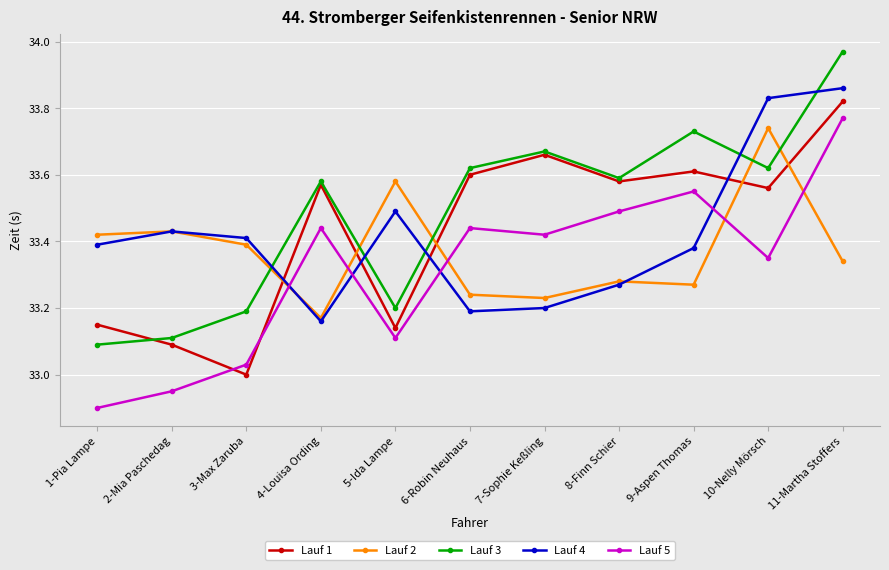

What is the smallest value displayed?

32.9